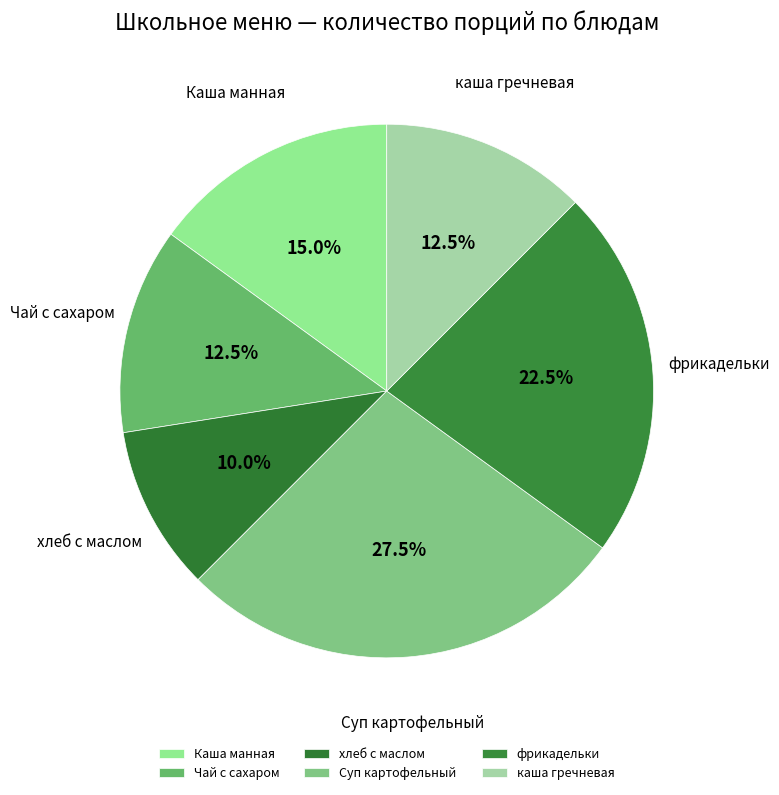

Is there a majority slice in this chart?

No